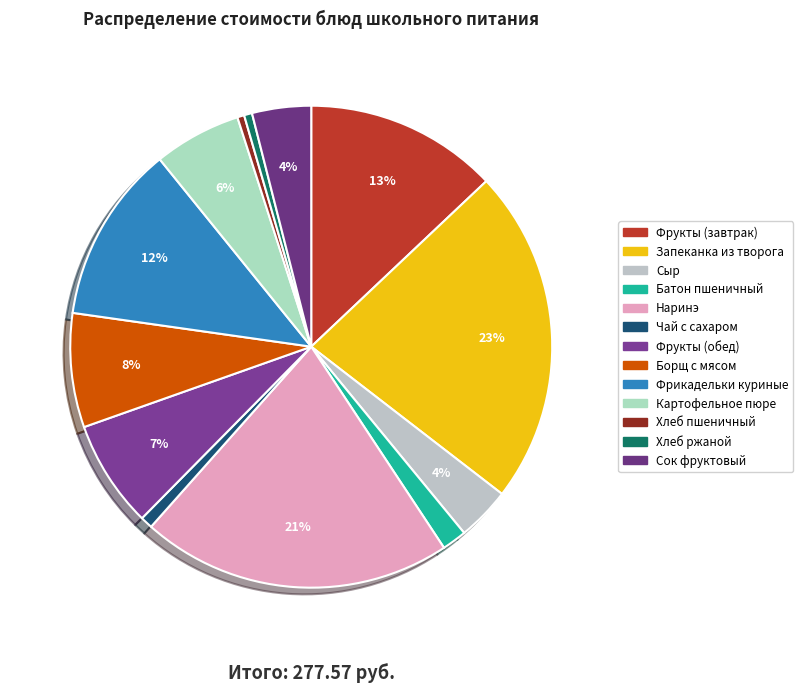

To the nearest percent, what percentage of the pie is Хлеб ржаной?

1%